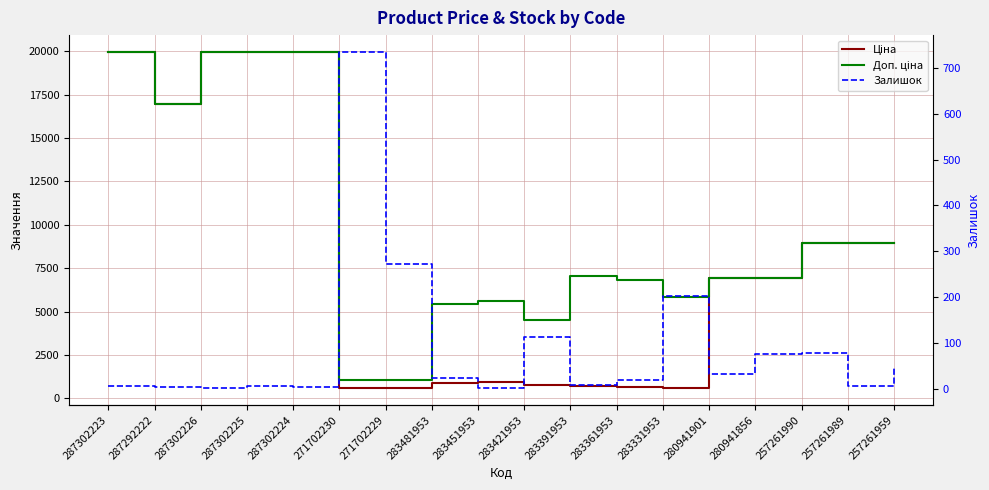

Reading left to right, transcribe all the data shown in this chart.

Ціна: 287302223=19964.2	287292222=16976.3	287302226=19964.2	287302225=19964.2	287302224=19964.2	271702230=589.9	271702229=589.9	283481953=910.4	283451953=934.5	283421953=752.2	283391953=705.1	283361953=681.0	283331953=584.4	280941901=6925.7	280941856=6925.7	257261990=8934.1	257261989=8934.1	257261959=8934.1
Доп. ціна: 287302223=19964.2	287292222=16976.3	287302226=19964.2	287302225=19964.2	287302224=19964.2	271702230=1081.7	271702229=1081.7	283481953=5462.3	283451953=5607.2	283421953=4513.3	283391953=7051.3	283361953=6809.8	283331953=5843.9	280941901=6925.7	280941856=6925.7	257261990=8934.1	257261989=8934.1	257261959=8934.1
Залишок: 287302223=5.0	287292222=4.0	287302226=1.0	287302225=5.0	287302224=3.0	271702230=735.0	271702229=272.0	283481953=24.0	283451953=2.0	283421953=113.0	283391953=8.0	283361953=19.0	283331953=202.0	280941901=33.0	280941856=76.0	257261990=78.0	257261989=6.0	257261959=50.0